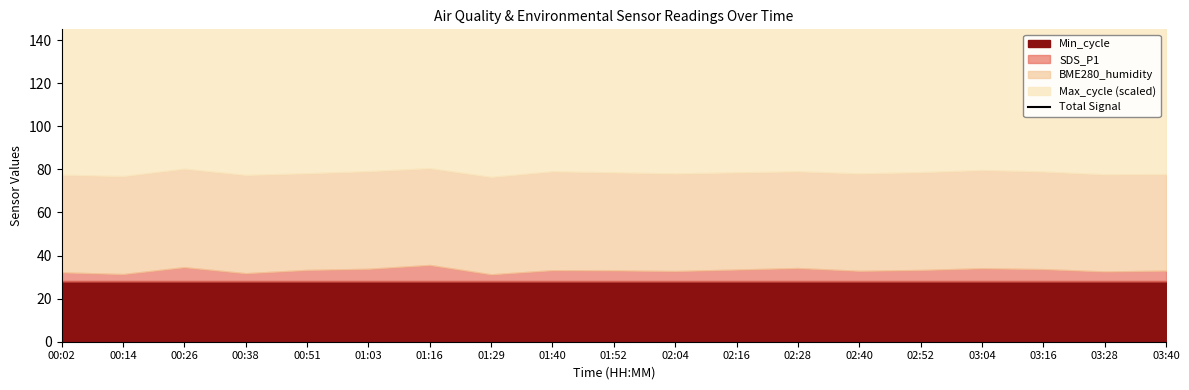

What position from the right is 02:16?

8